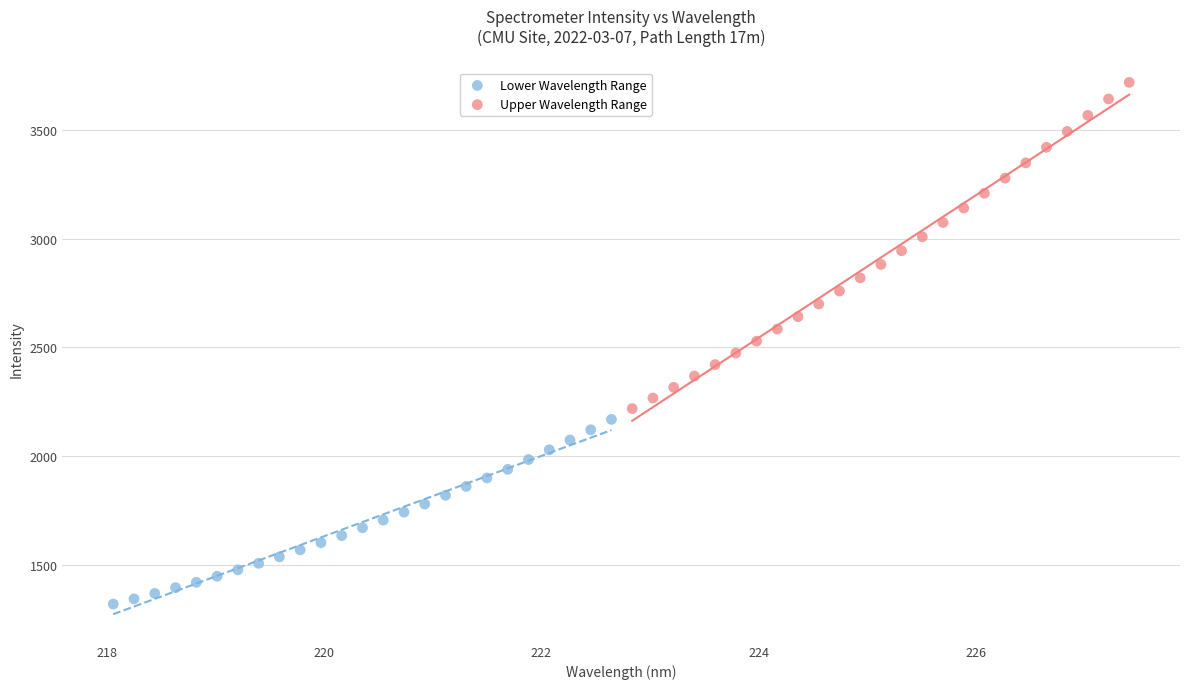

Which series has the widest spread of Y values?

Upper Wavelength Range